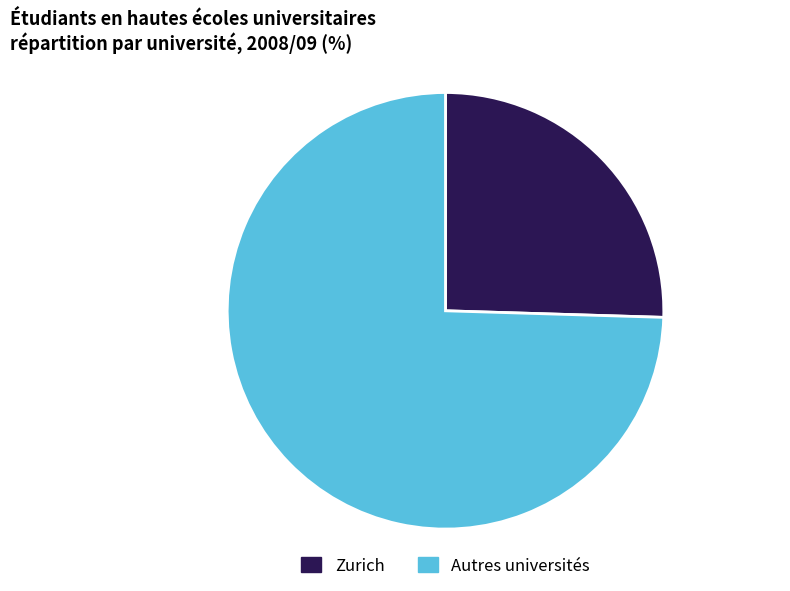

Is there any slice that represents more than half of the pie?

Yes